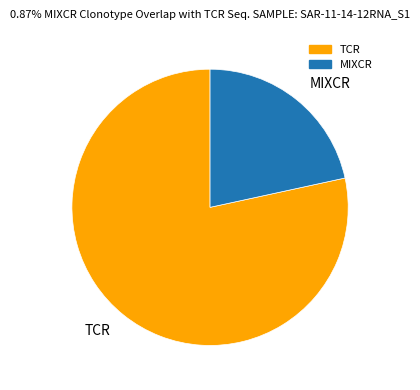

Count the number of slices in the pie.

2